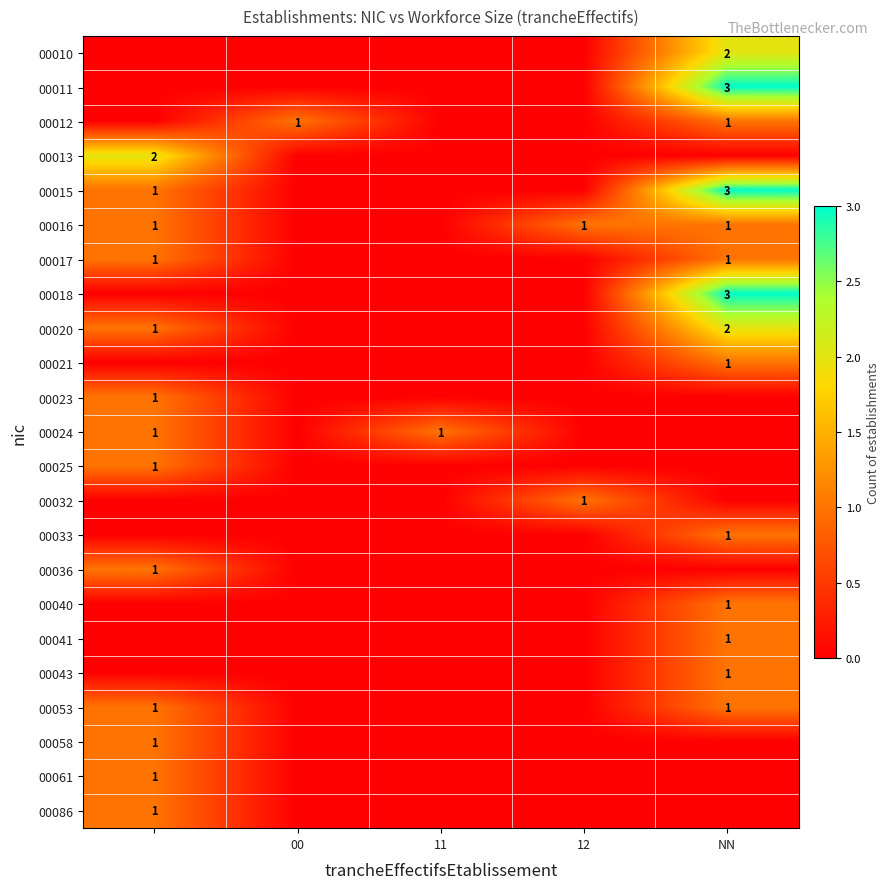

The 00040 series shows 2 at NN. True or false?

False